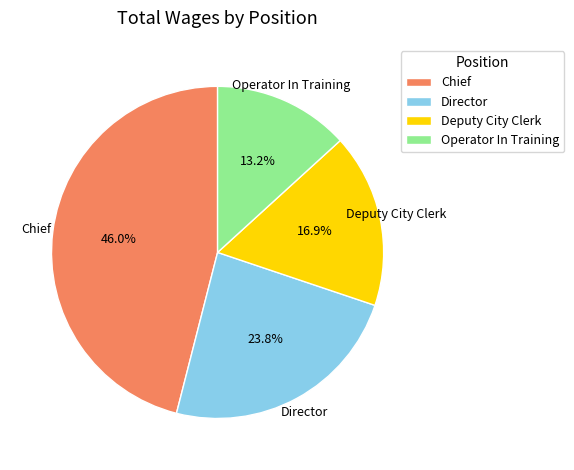

What is the ratio of the value at Deputy City Clerk to the value at Chief?

0.4